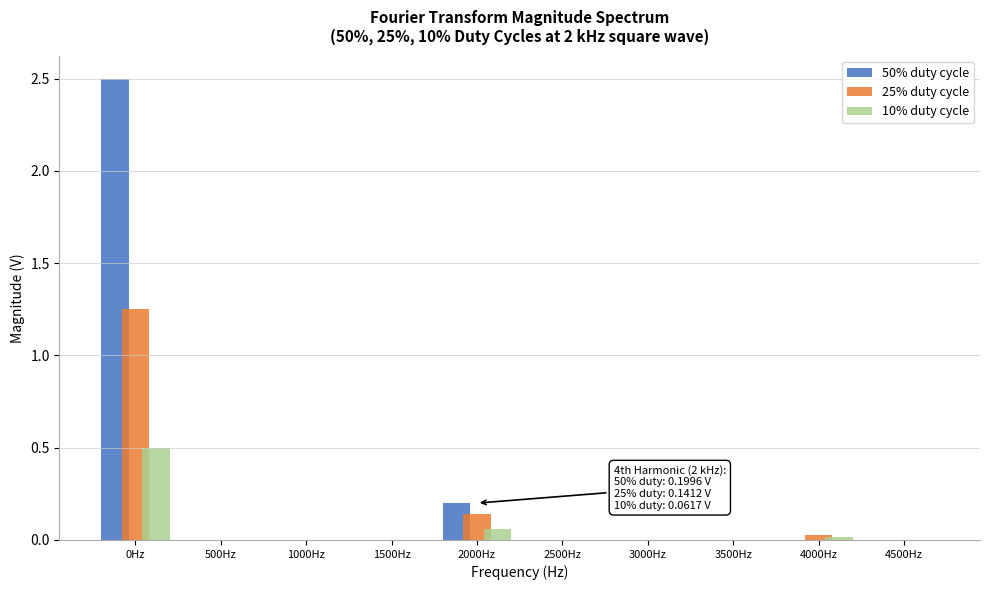

What is the sum of all 50% duty cycle values?

2.7